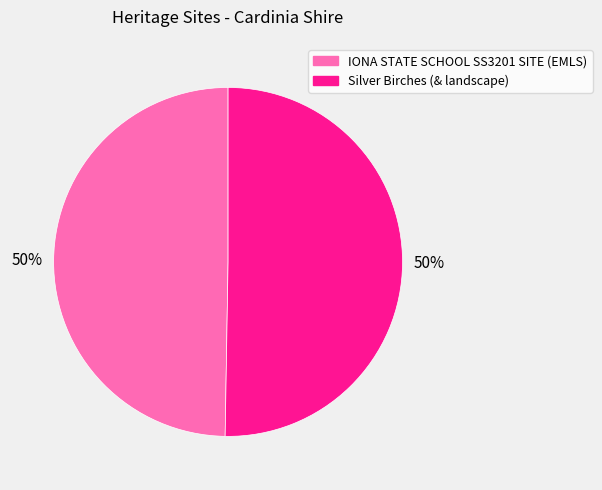

What is the ratio of the value at Silver Birches (& landscape) to the value at IONA STATE SCHOOL SS3201 SITE (EMLS)?

1.0